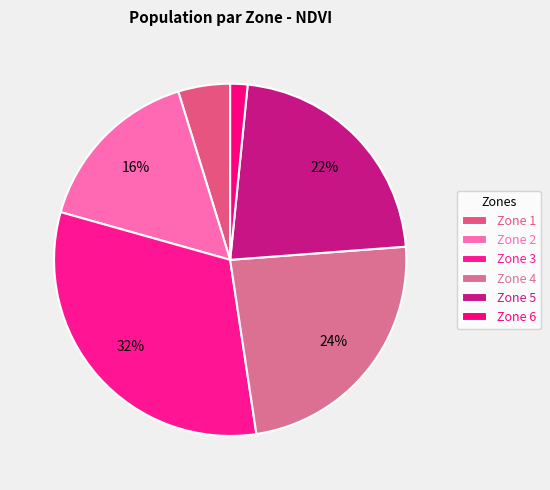

Rank the categories by value from highest to lowest.

Zone 3, Zone 4, Zone 5, Zone 2, Zone 1, Zone 6